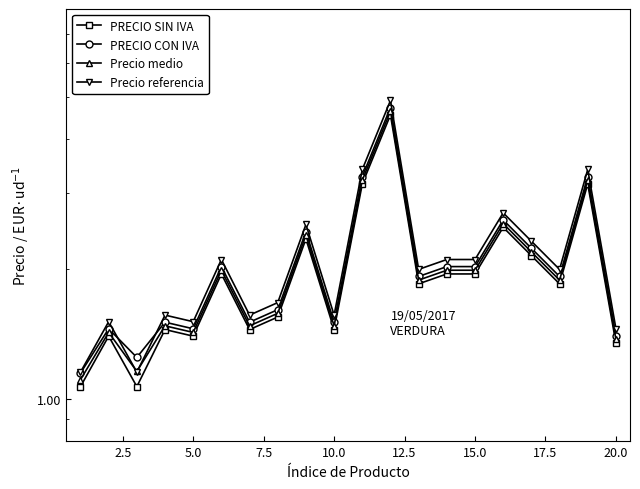

What is the difference between the maximum and minimum values in the Precio referencia series?

3.8